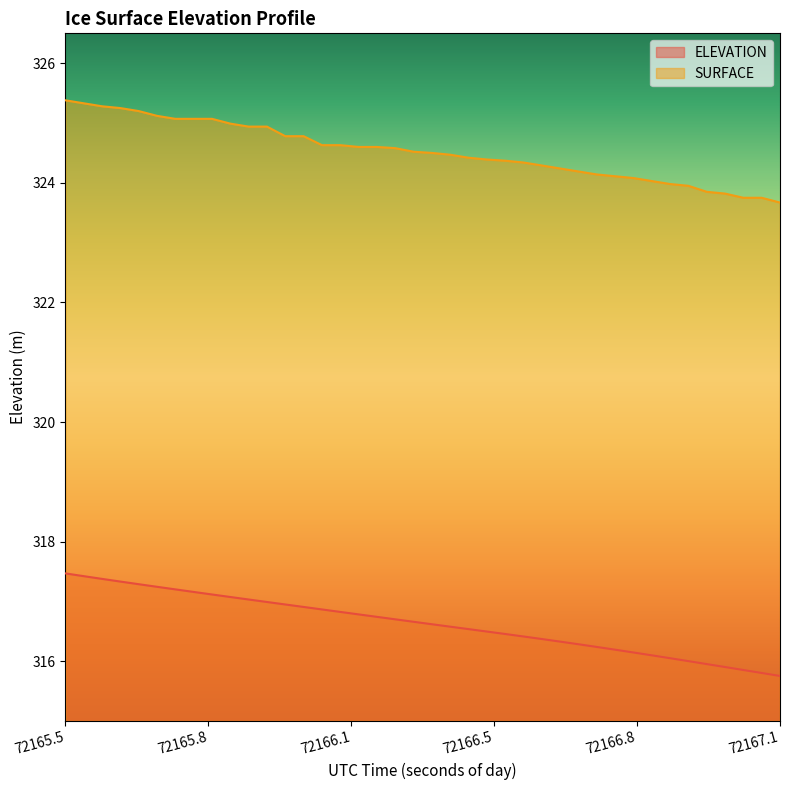

What is the difference between the highest and lowest values at 72165.7962?

7.9